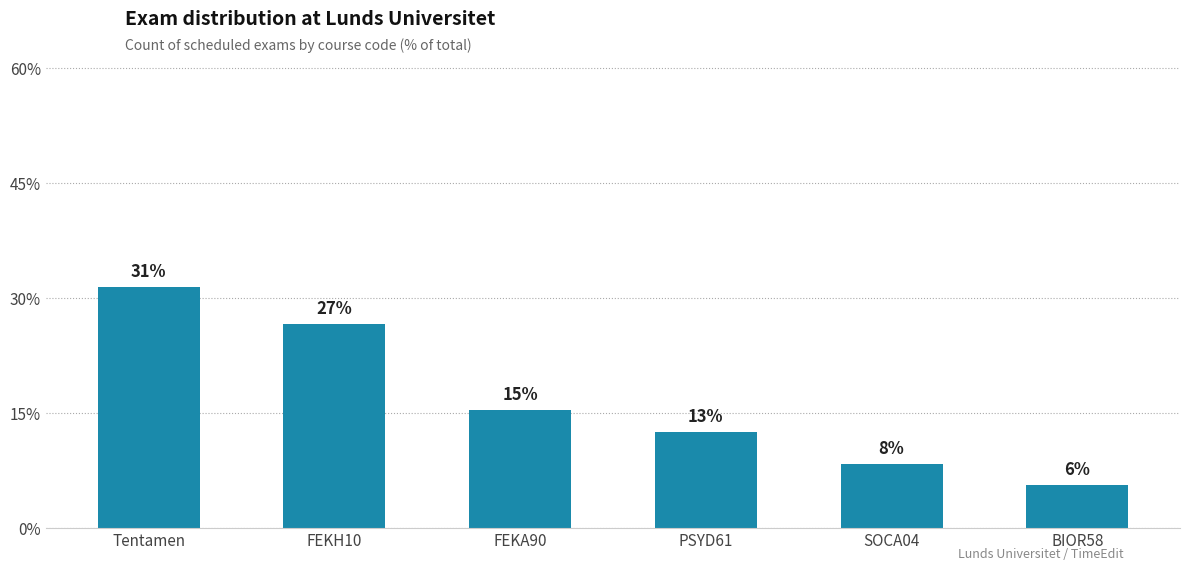

Are the bars horizontal?

No